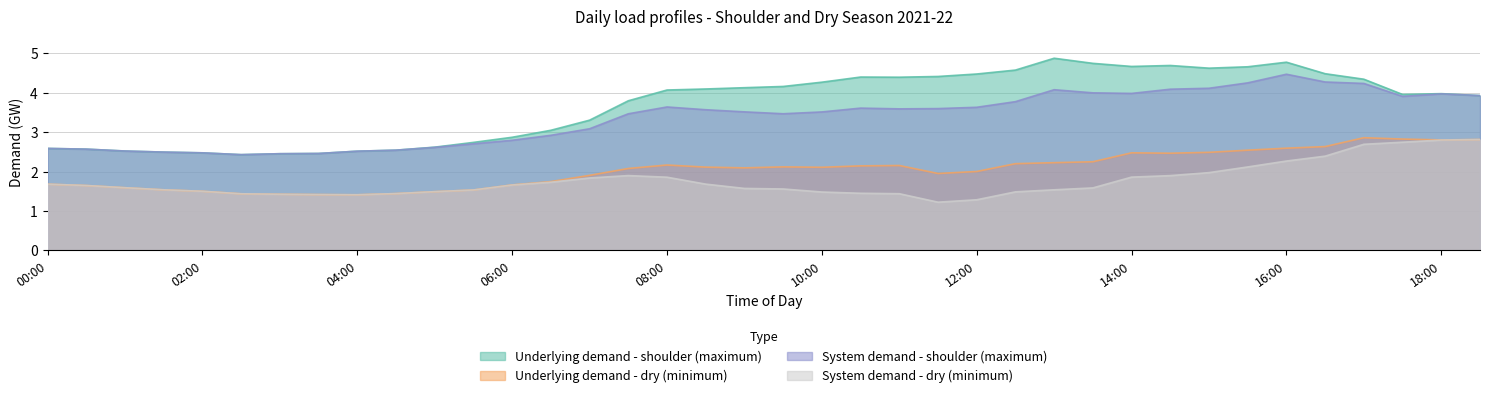

True or false: System demand - shoulder (maximum) and Underlying demand - shoulder (maximum) intersect in this chart.

False